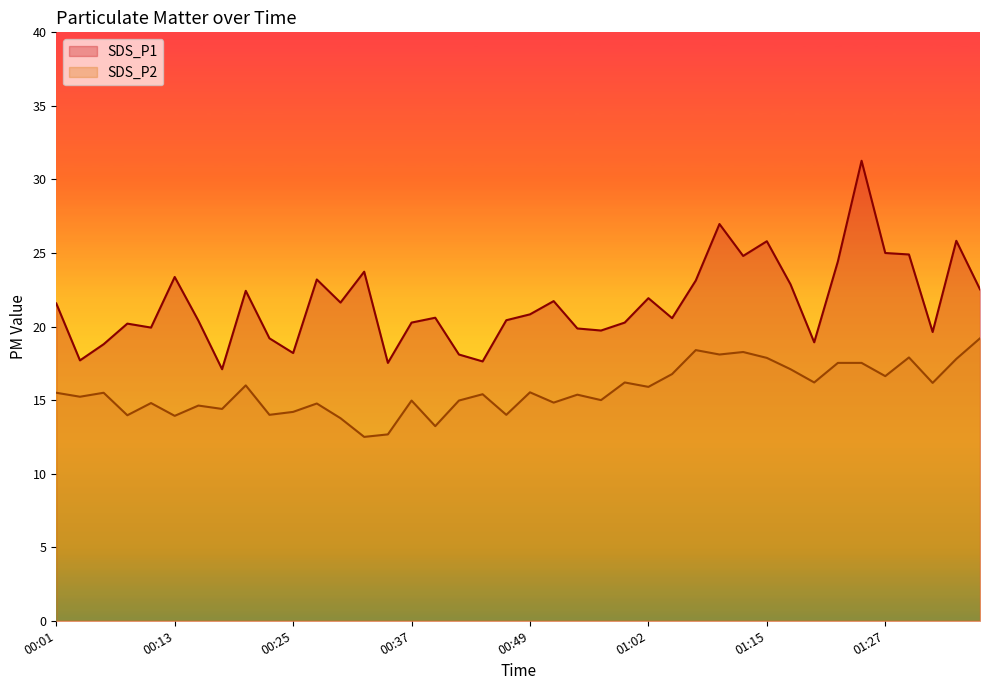

What is the label of the 39th point from the right?

00:03